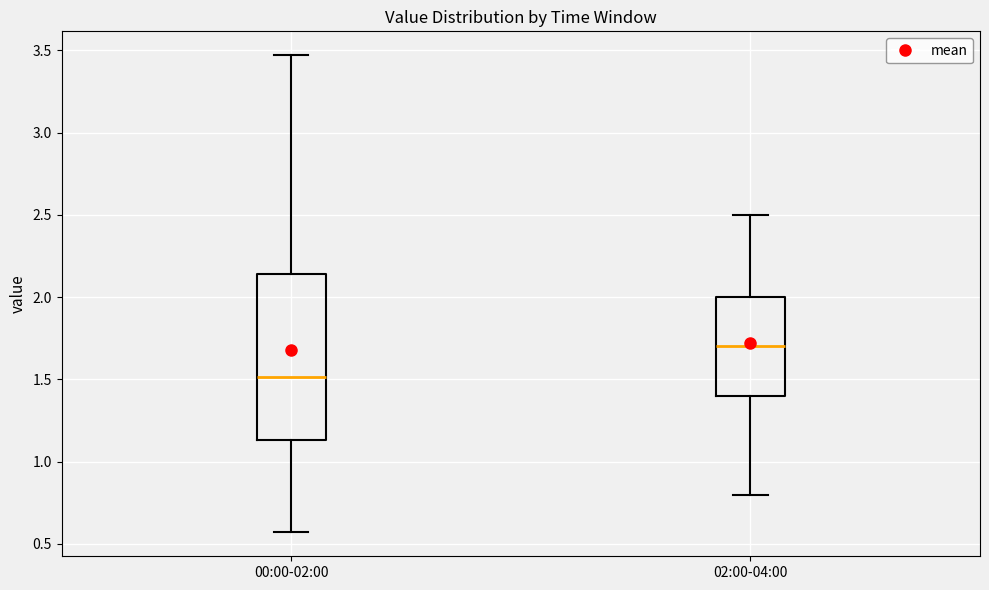

Reading left to right, read every box against the y-axis: the position of its median line, the range the box covers, and the ends of its whiskers. The values are not printed on the chart, so give them approximately, as read against the axis.

00:00-02:00: median 1.50, box 1.15 to 2.15, whiskers 0.55 to 3.45
02:00-04:00: median 1.70, box 1.40 to 2.00, whiskers 0.80 to 2.50